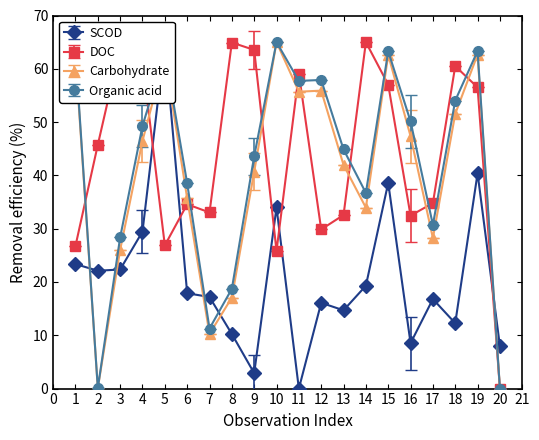

Where is the first local minimum for satz?

2